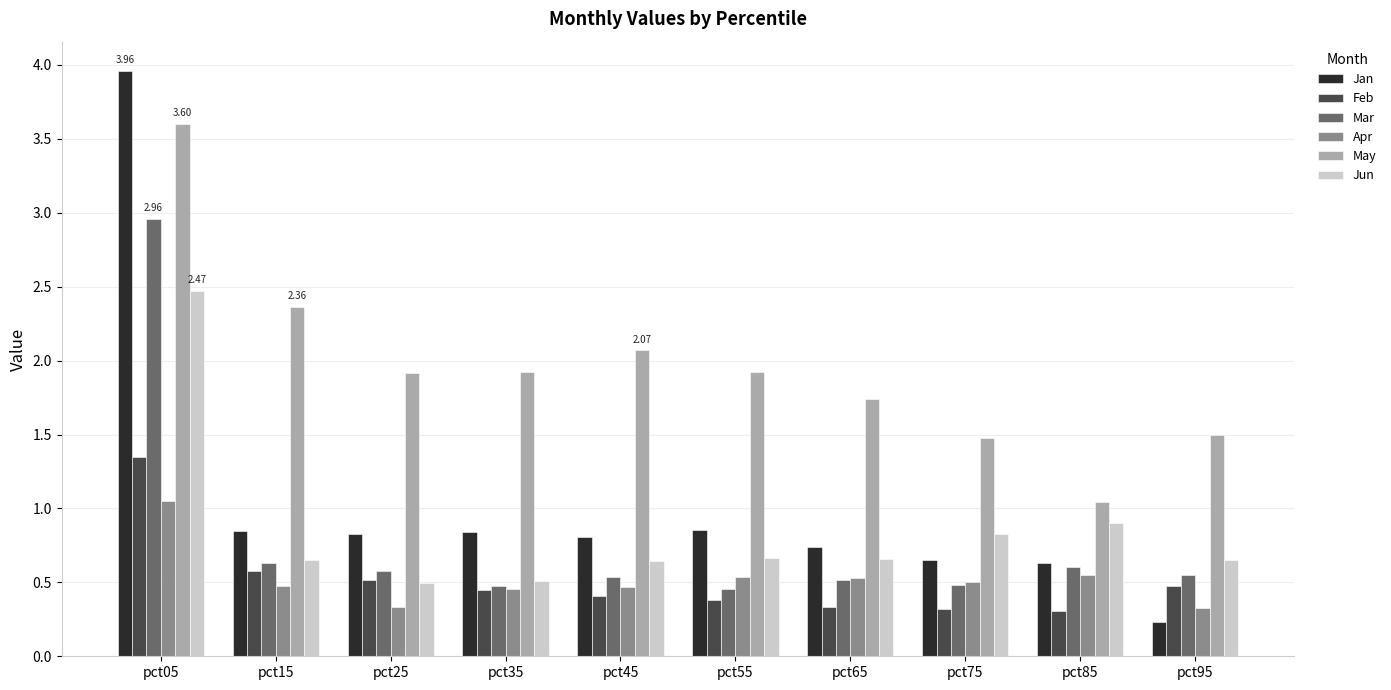

What is the difference between the Jan values at pct45 and pct65?

0.1